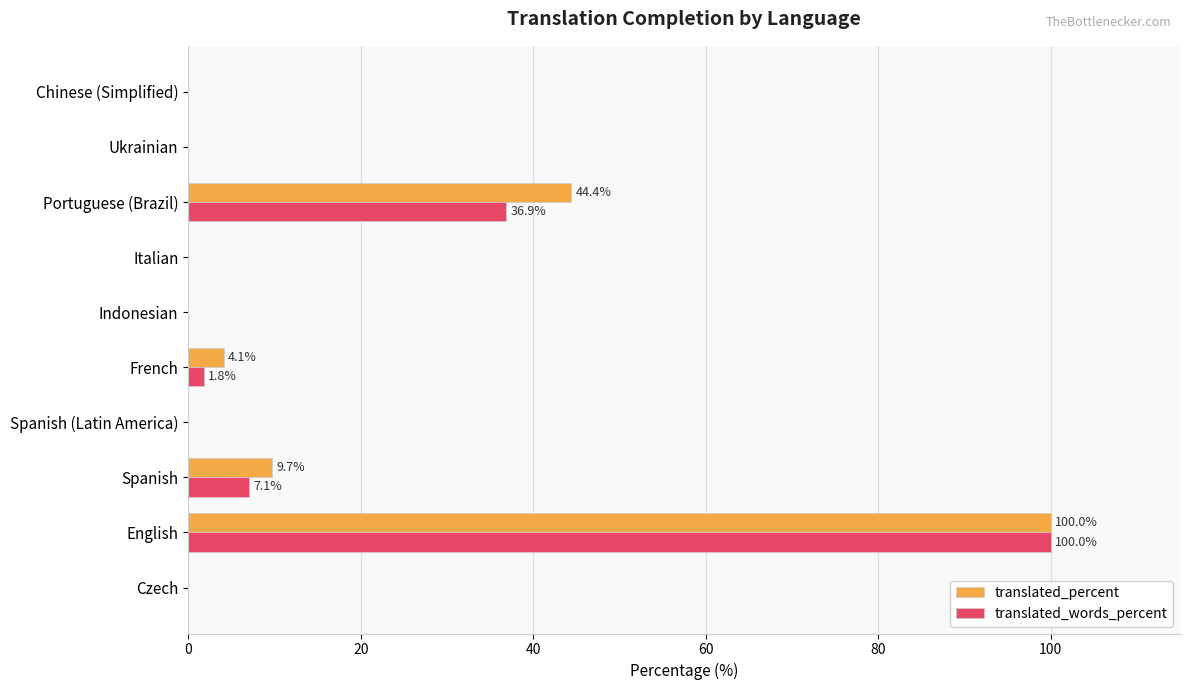

What is the maximum value shown in the chart?

100.0